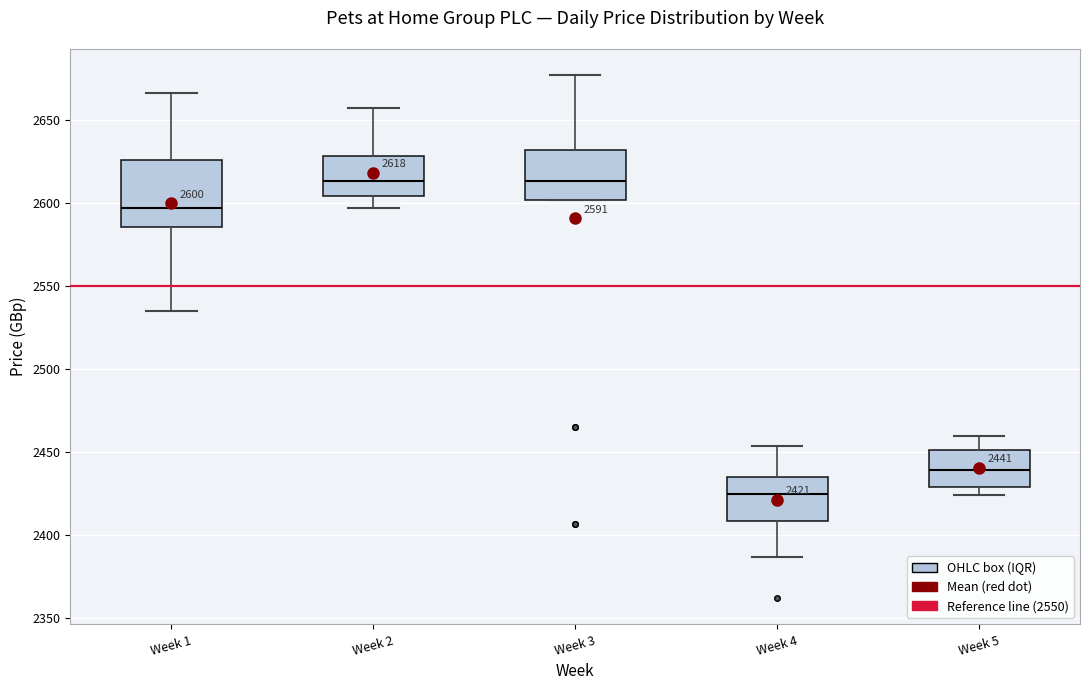

Comparing the boxes themselves (not the whiskers), which one is the tallest?

Week 1